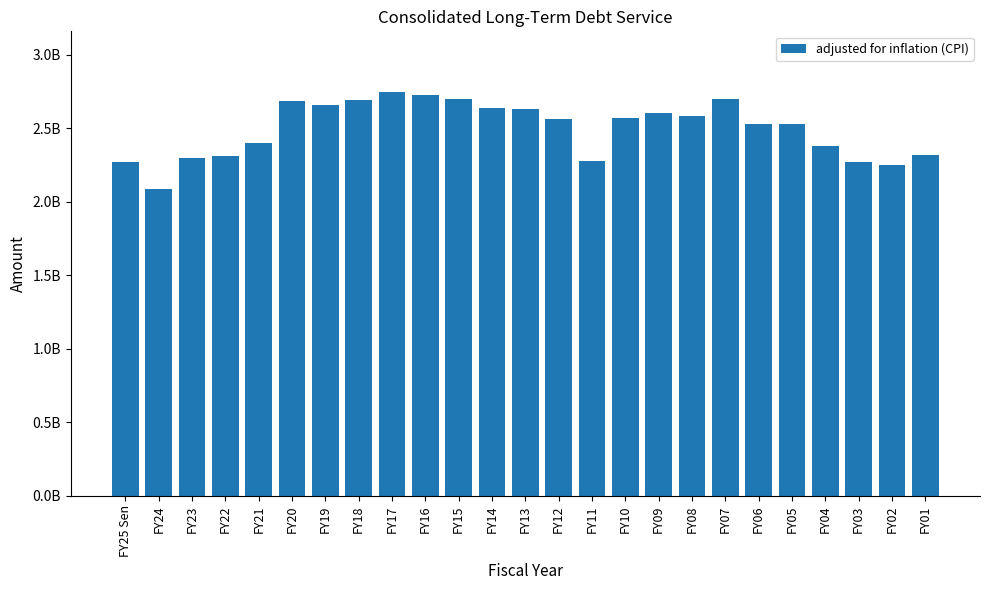

What is the change in value from FY17 to FY03?

-476018908